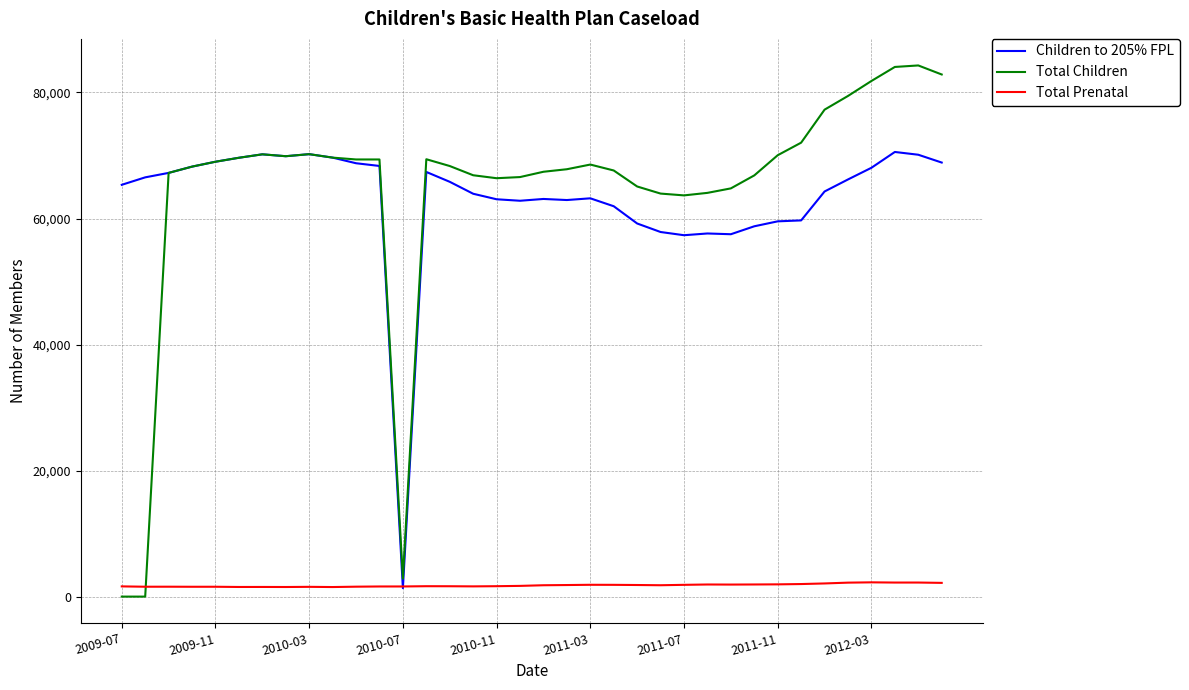

What is the maximum value shown in the chart?

84290